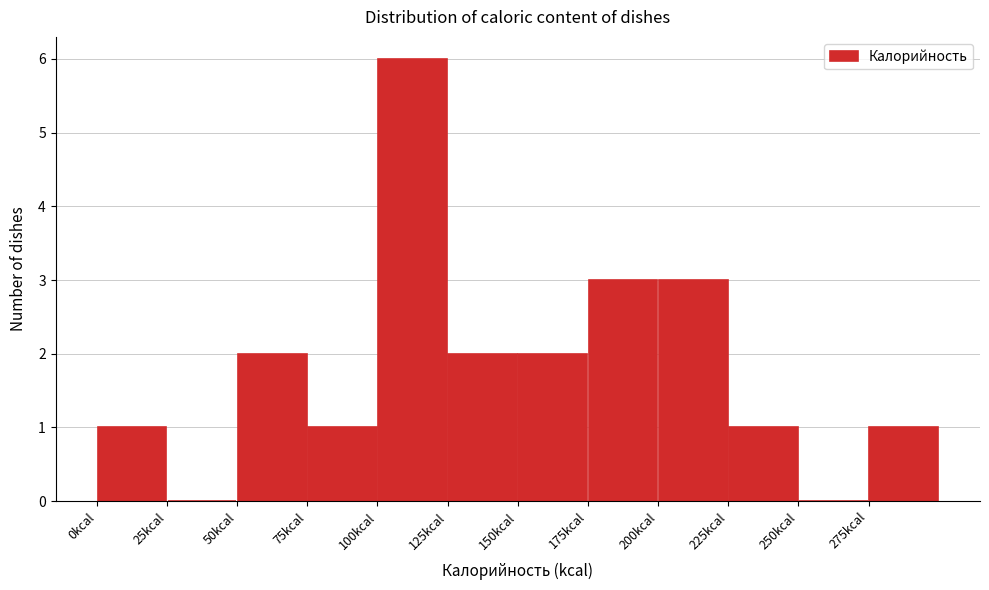

How tall is the bar that spans 275 to 300 on the x-axis? The values are not printed on the chart, so give them approximately, as read against the axis.

1